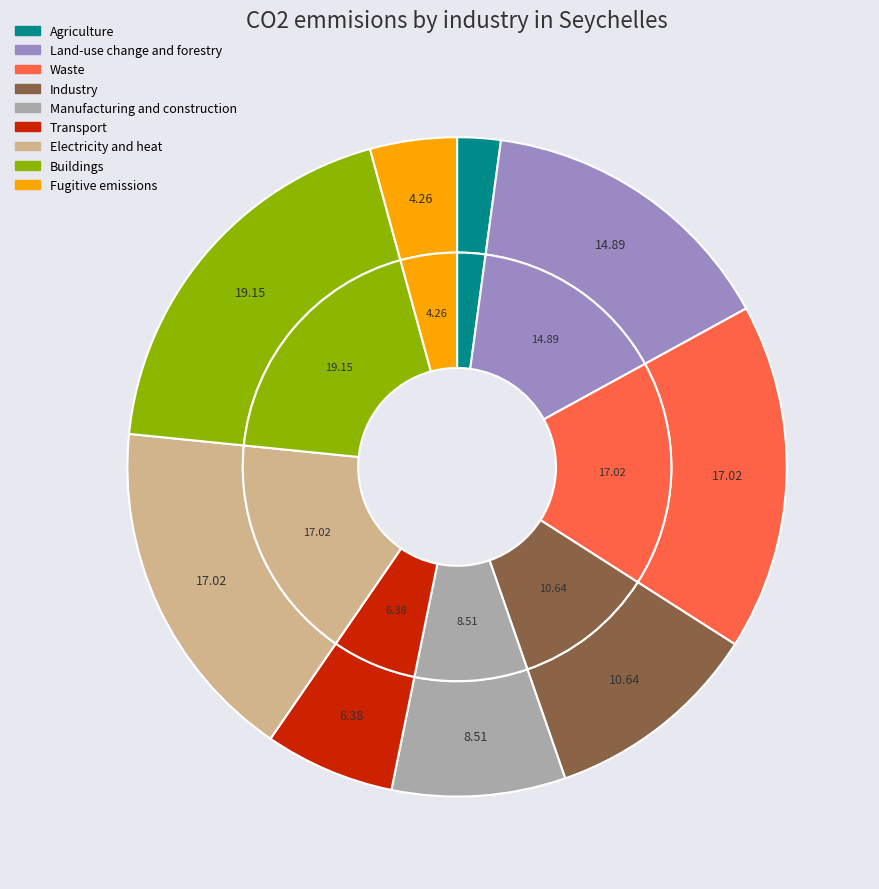

To the nearest percent, what is the average slice percentage?

11%